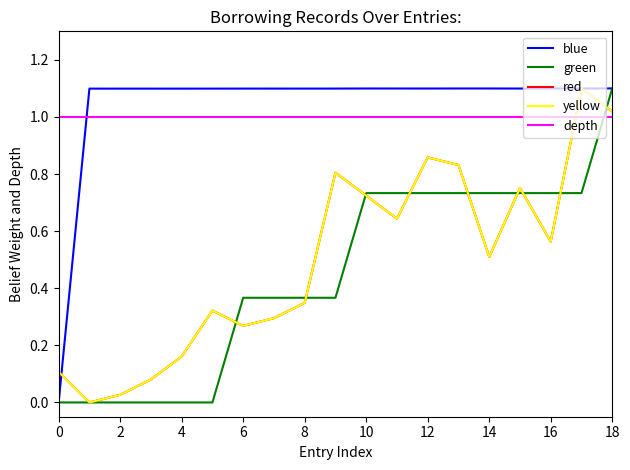

What is the label of the 2nd point from the left?

2